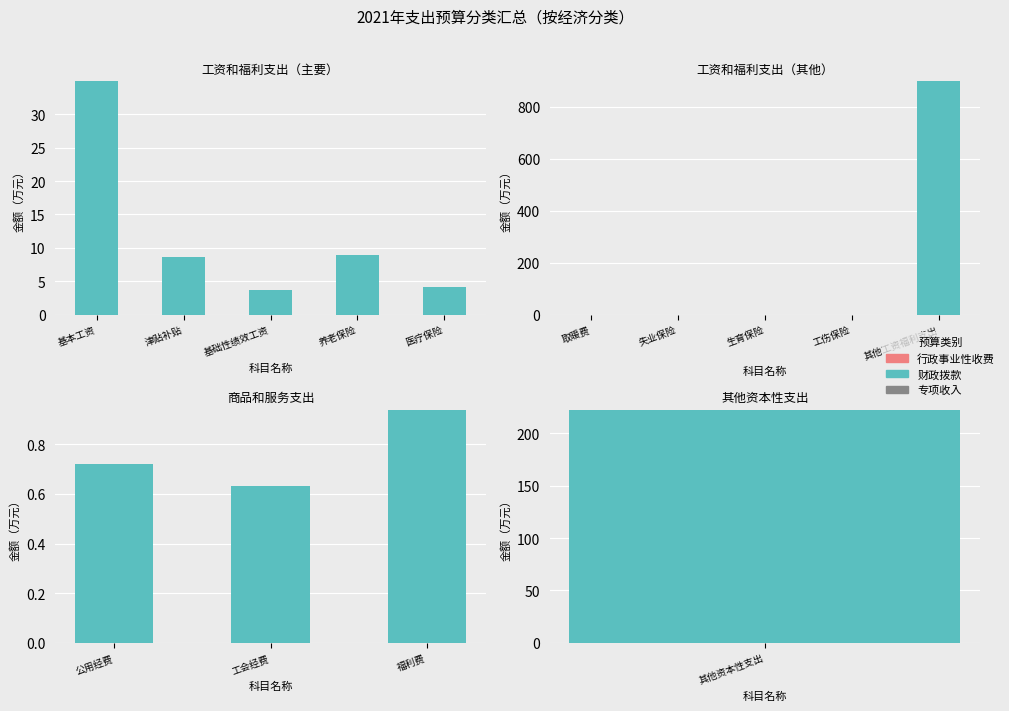

Which series changed the most between 公用经费 and 福利费?

财政拨款